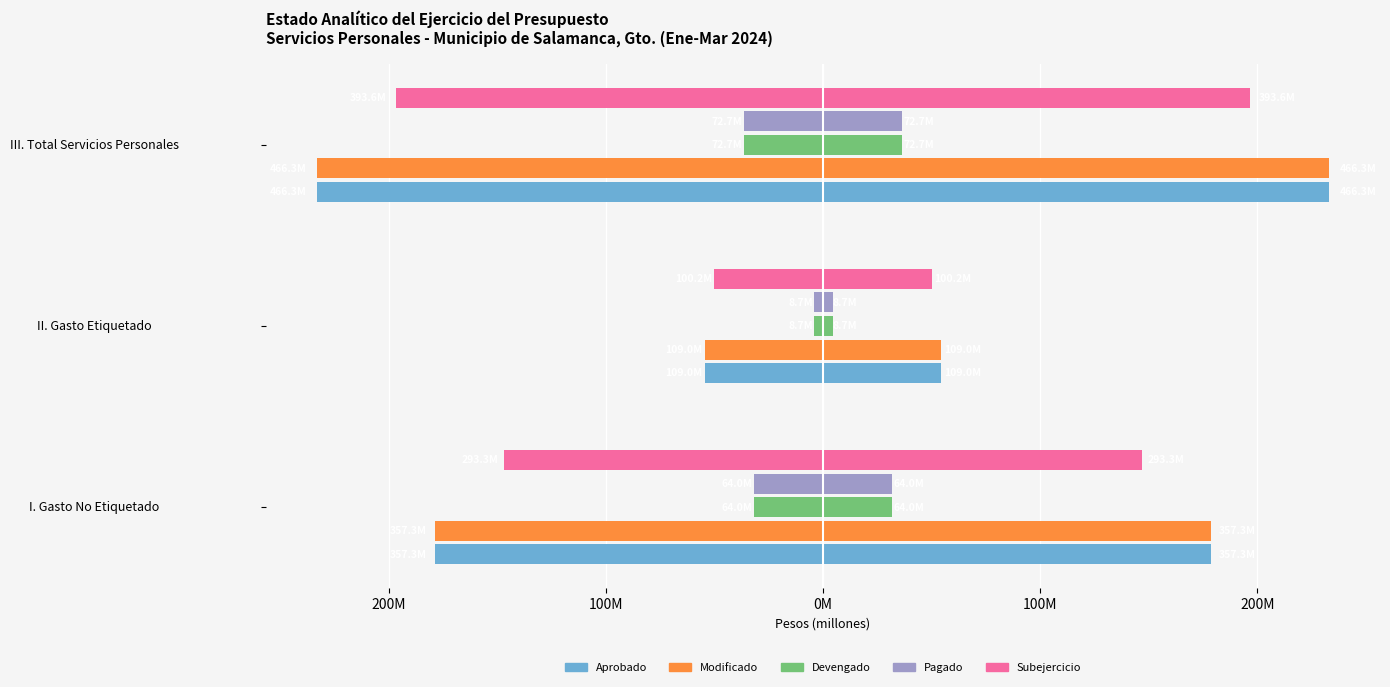

How many groups of bars are there?

3